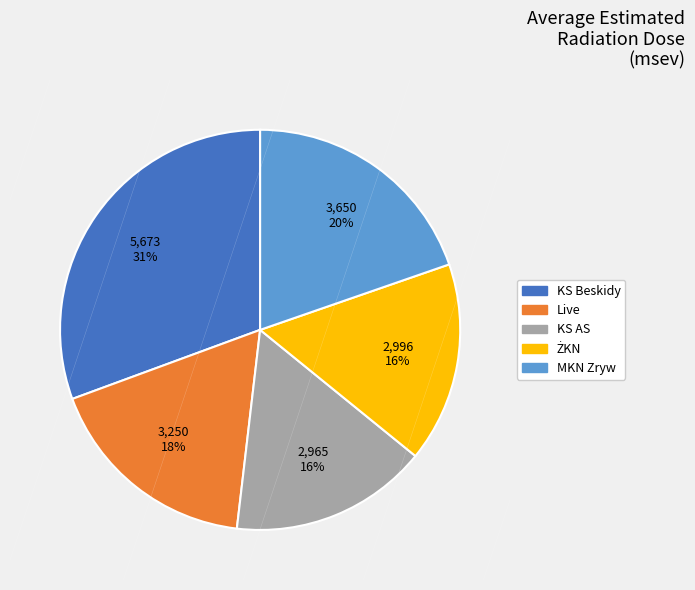

What is the ratio of the value at Live to the value at KS Beskidy?

0.6